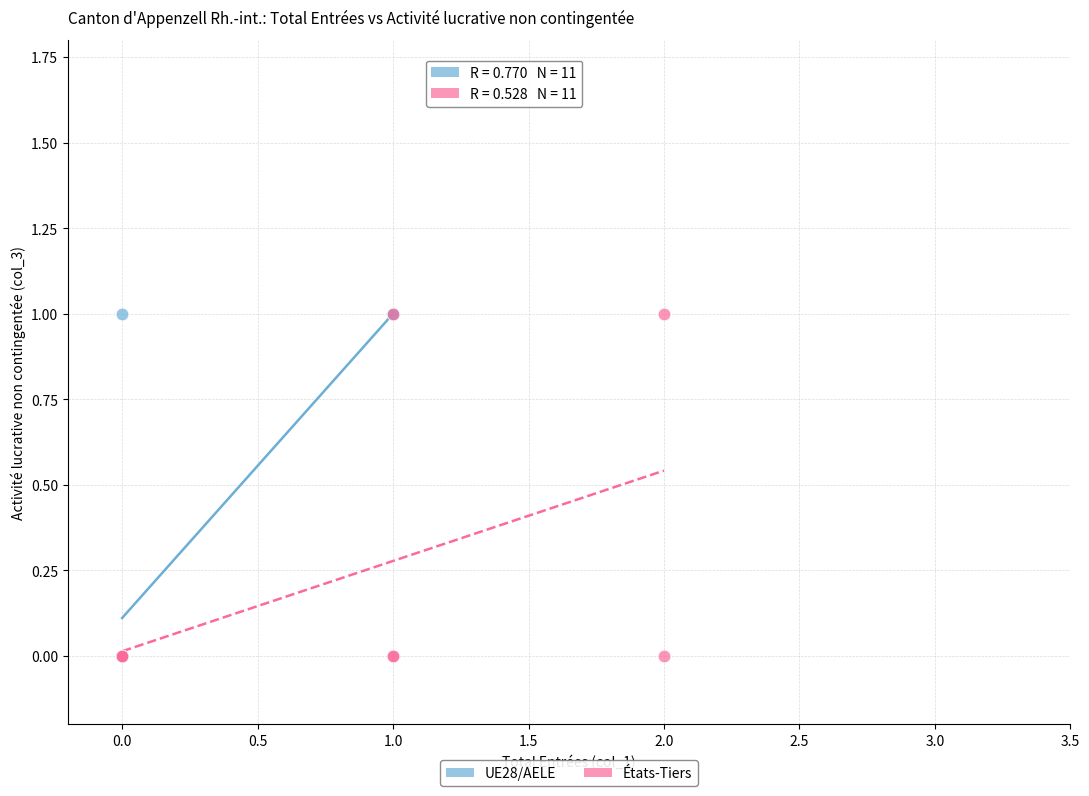

What are all the series names shown in the legend?

UE28/AELE, États-Tiers